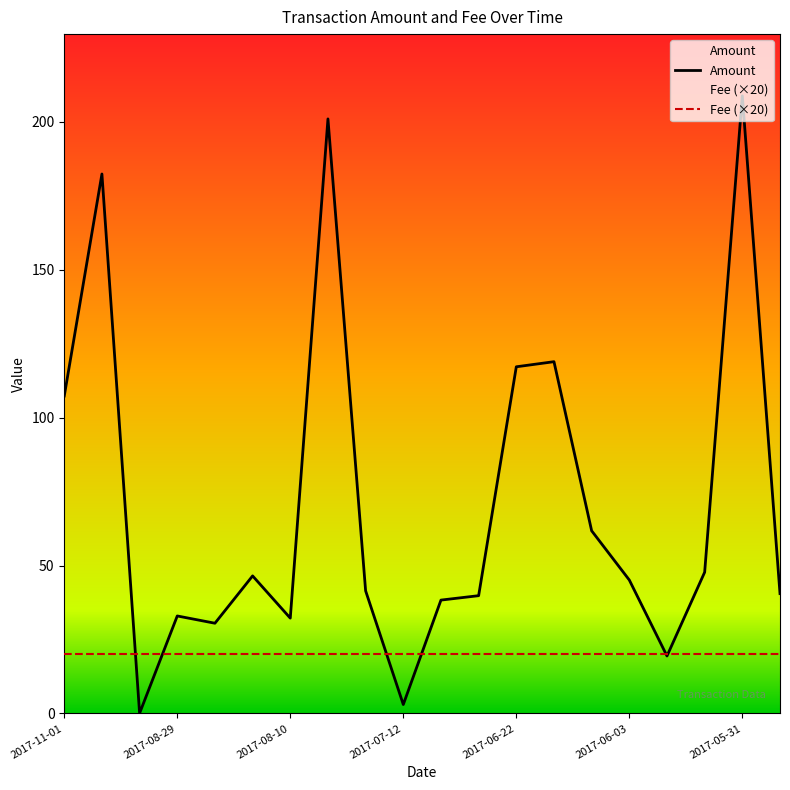

Is it true that the value at 2017-06-13 is 118.9?

True